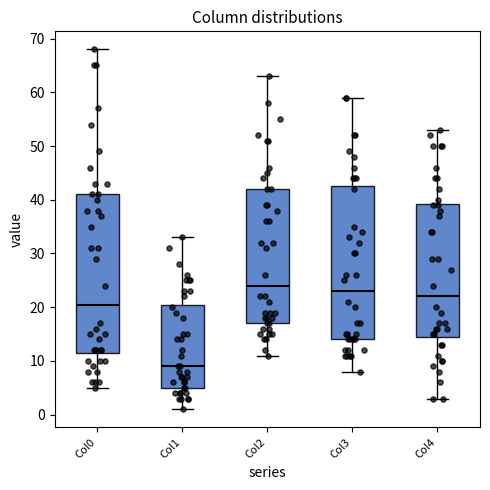

Reading left to right, read every box against the y-axis: the position of its median line, the range the box covers, and the ends of its whiskers. The values are not printed on the chart, so give them approximately, as read against the axis.

Col0: median 21, box 12 to 41, whiskers 5 to 68
Col1: median 9, box 5 to 21, whiskers 1 to 33
Col2: median 24, box 17 to 42, whiskers 11 to 63
Col3: median 23, box 14 to 43, whiskers 8 to 59
Col4: median 22, box 15 to 39, whiskers 3 to 53